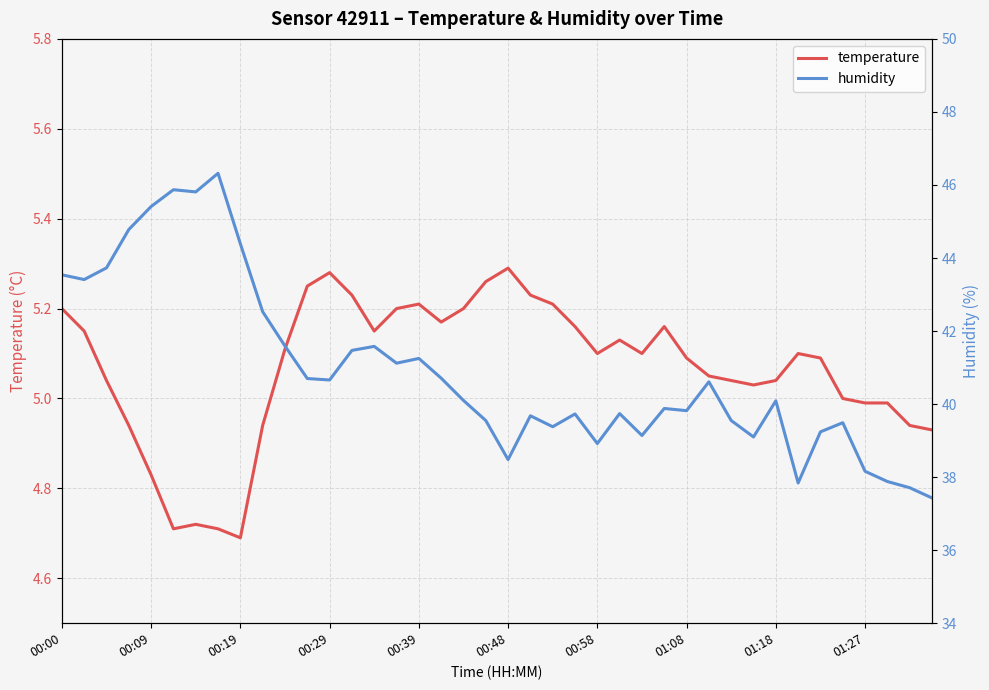

How many interior local valleys does the temperature series have?

7